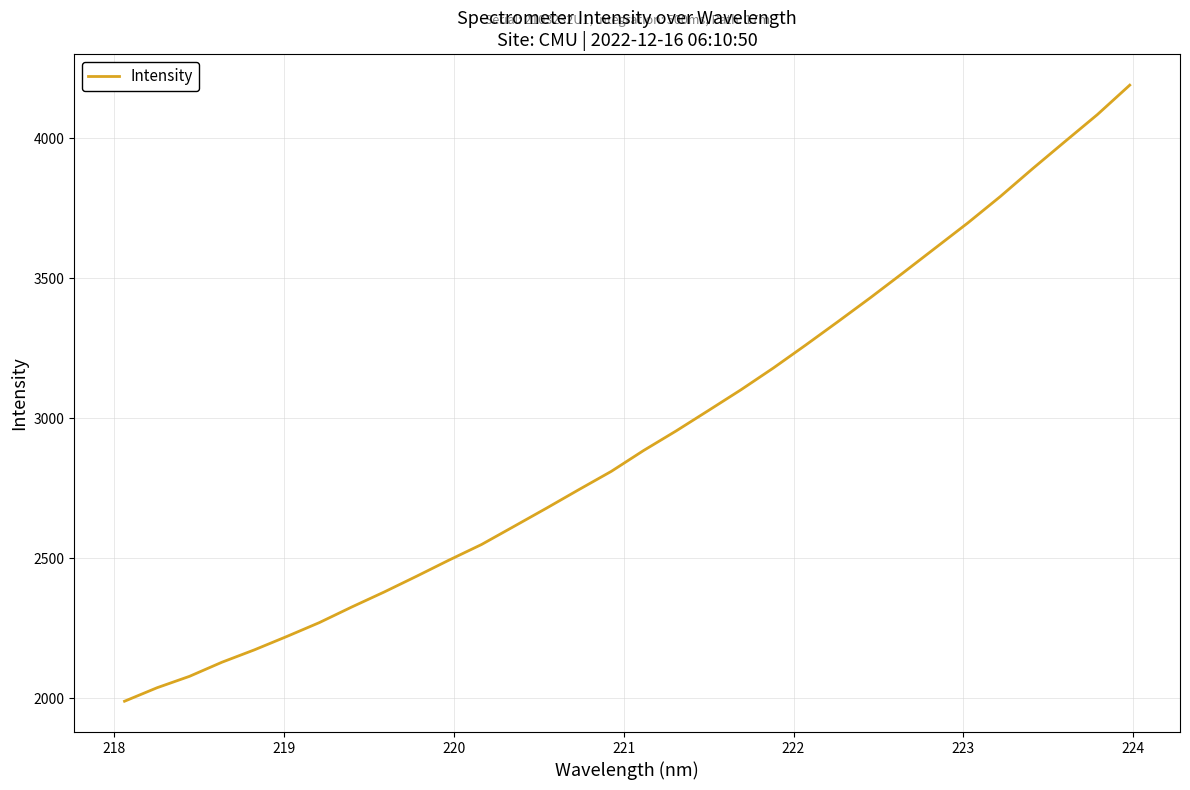

What is the maximum value shown in the chart?

4190.4